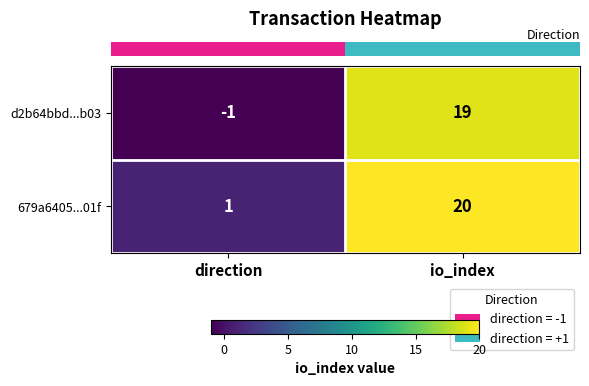

Reading right to left, what are all the values shown in this chart?

d2b64bbd...b03: io_index=19	direction=-1
679a6405...01f: io_index=20	direction=1